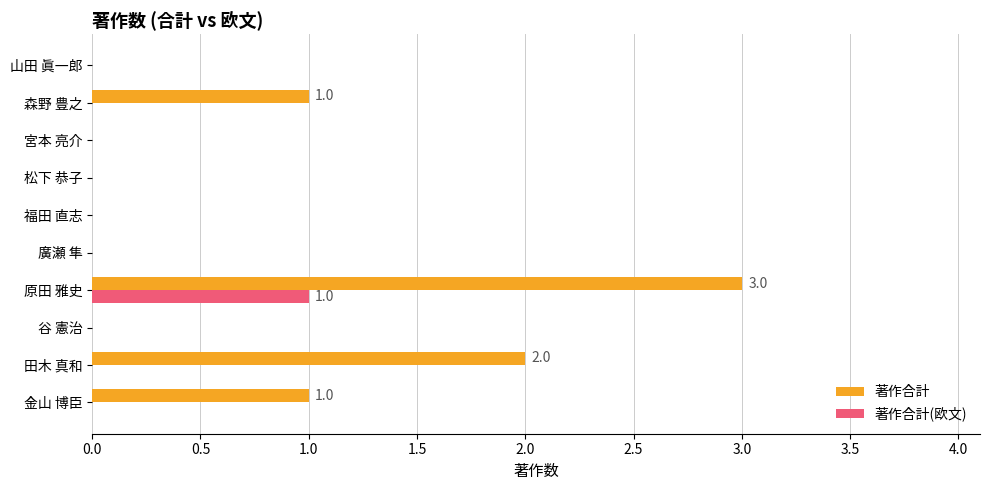

At which label does 著作合計(欧文) reach its peak?

原田 雅史